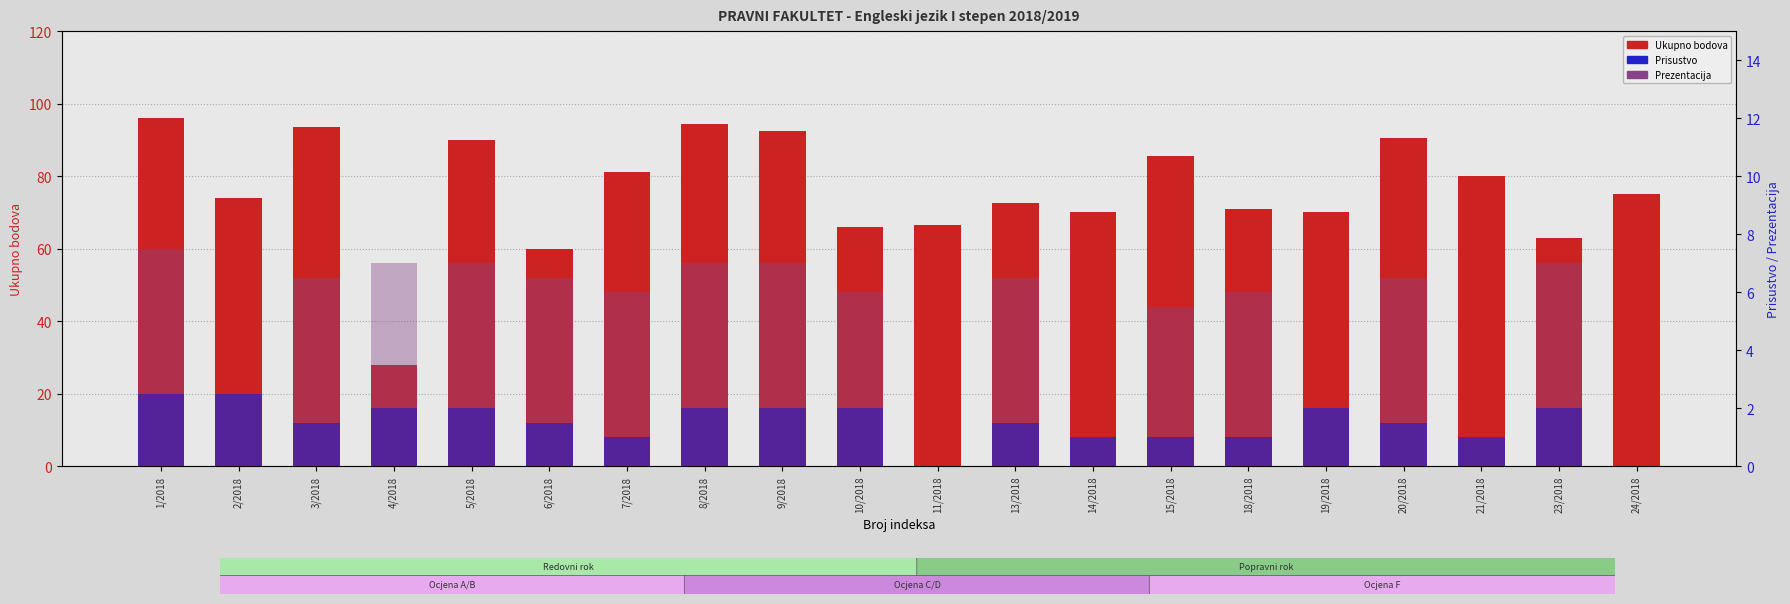

What position from the left is 10/2018?

10